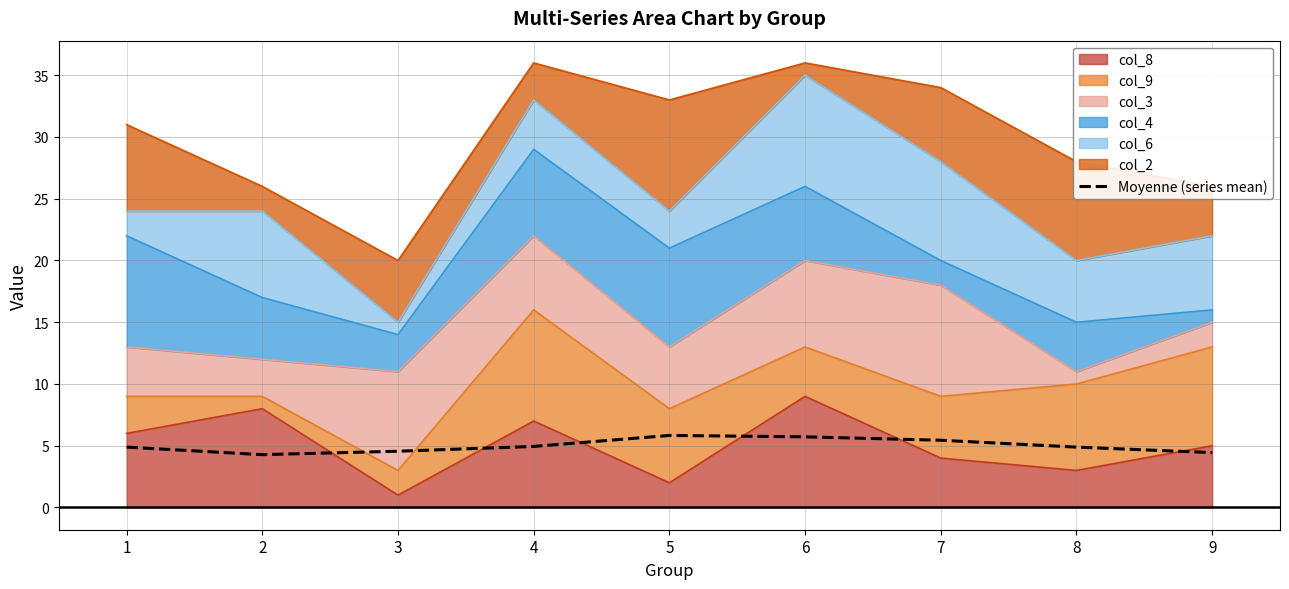

What is the difference between the values at 9 and 6?

1.3